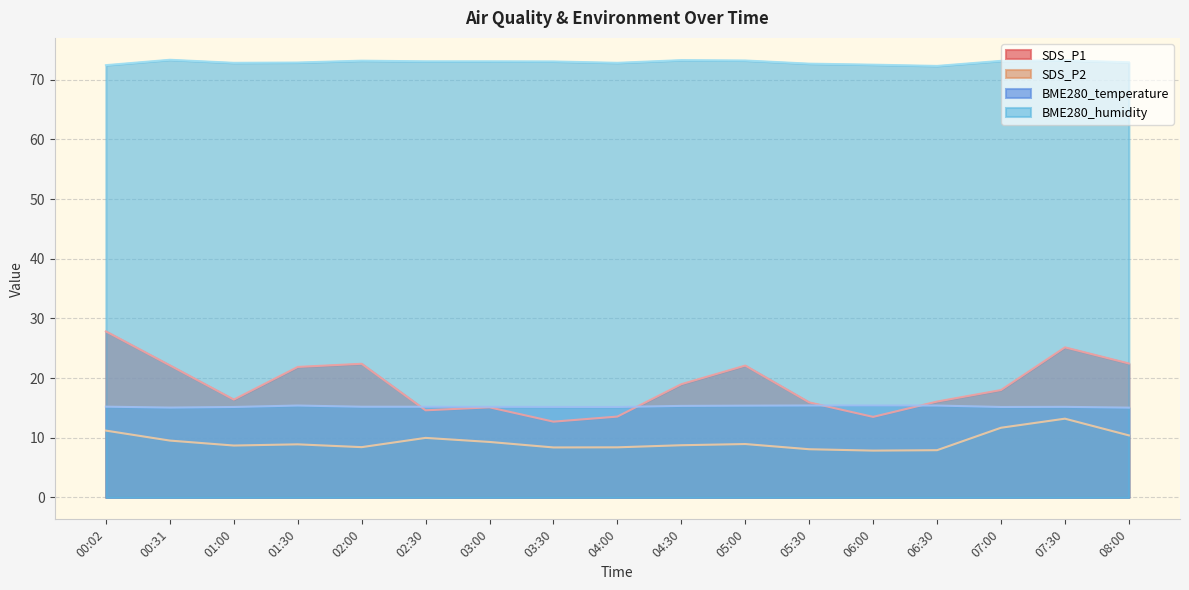

Is the value of SDS_P1 at 00:02 greater than the value of BME280_temperature at 01:30?

Yes